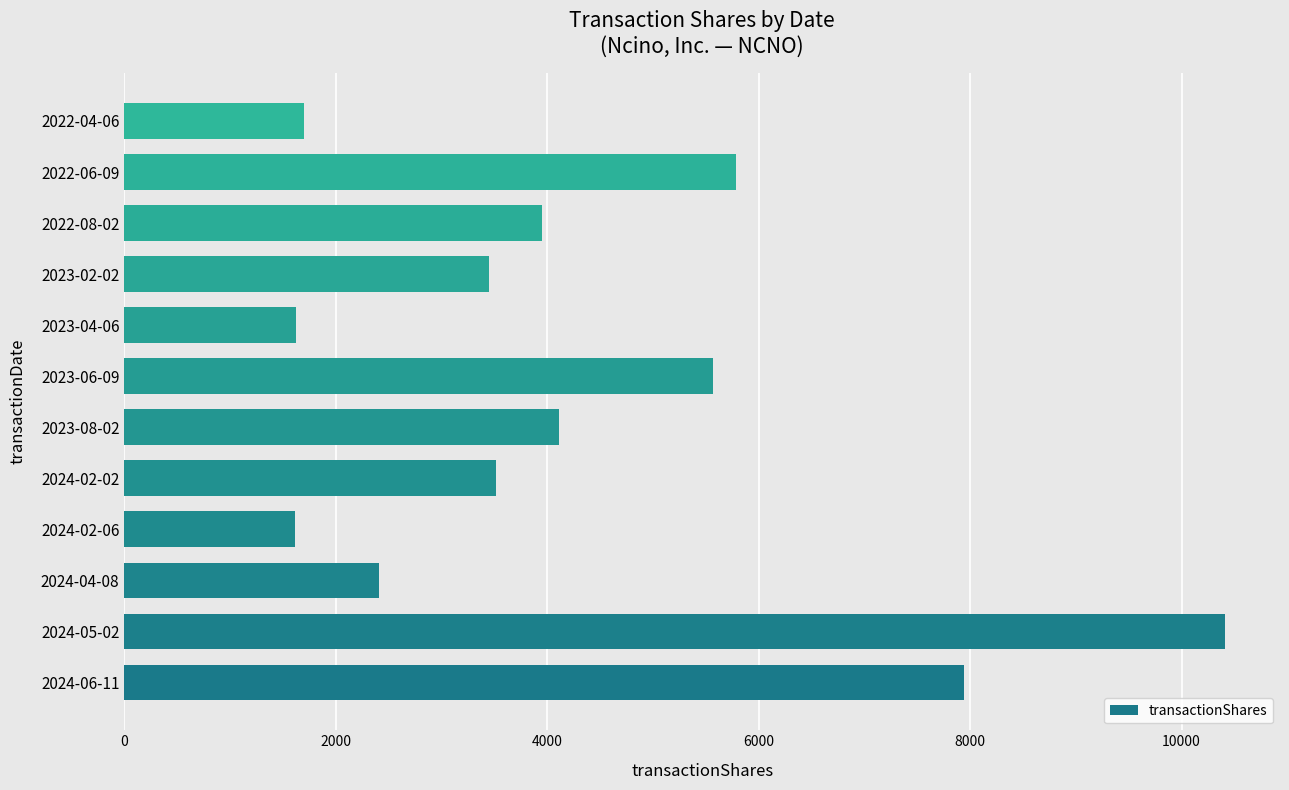

How many data points does each series have?

12